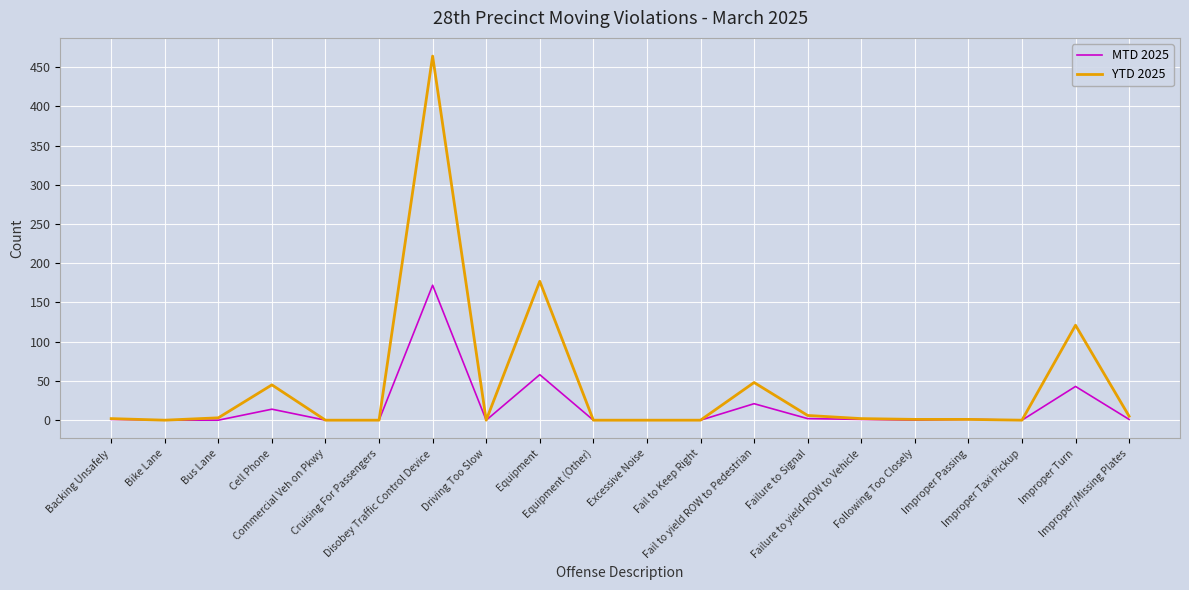

List the series in order of their overall mean, highest first.

YTD 2025, MTD 2025